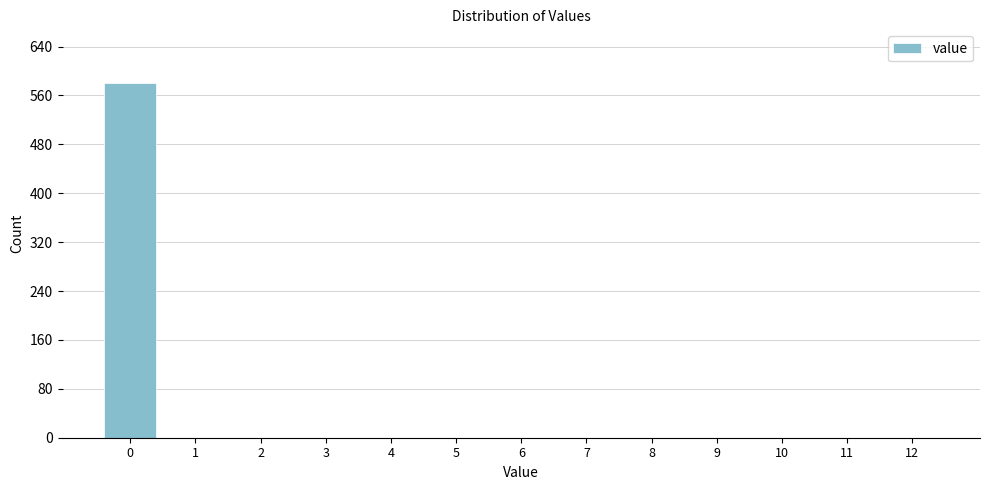

Reading left to right, what are all the values shown in this chart?

0=581	1=0	2=0	3=0	4=0	5=0	6=0	7=0	8=0	9=0	10=0	11=0	12=0